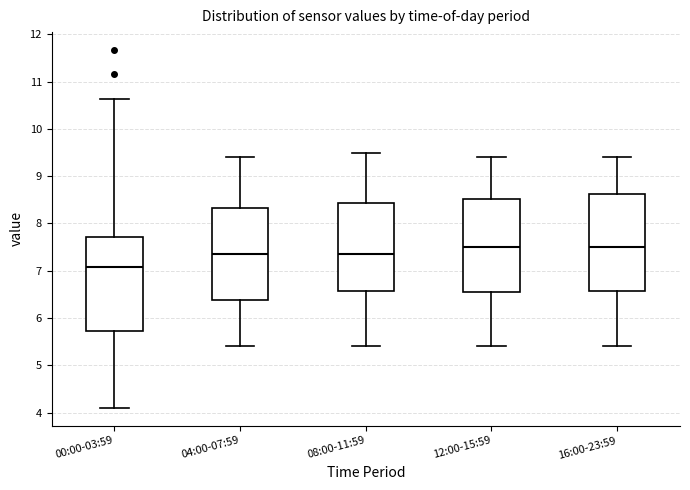

Reading left to right, transcribe this box plot: for each box, give where its median line is, the range the box spans, and where its two whiskers end, as read against the y-axis. The values are not printed on the chart, so give them approximately, as read against the axis.

00:00-03:59: median 7.1, box 5.7 to 7.7, whiskers 4.1 to 10.6
04:00-07:59: median 7.4, box 6.4 to 8.3, whiskers 5.4 to 9.4
08:00-11:59: median 7.4, box 6.6 to 8.4, whiskers 5.4 to 9.5
12:00-15:59: median 7.5, box 6.6 to 8.5, whiskers 5.4 to 9.4
16:00-23:59: median 7.5, box 6.6 to 8.6, whiskers 5.4 to 9.4